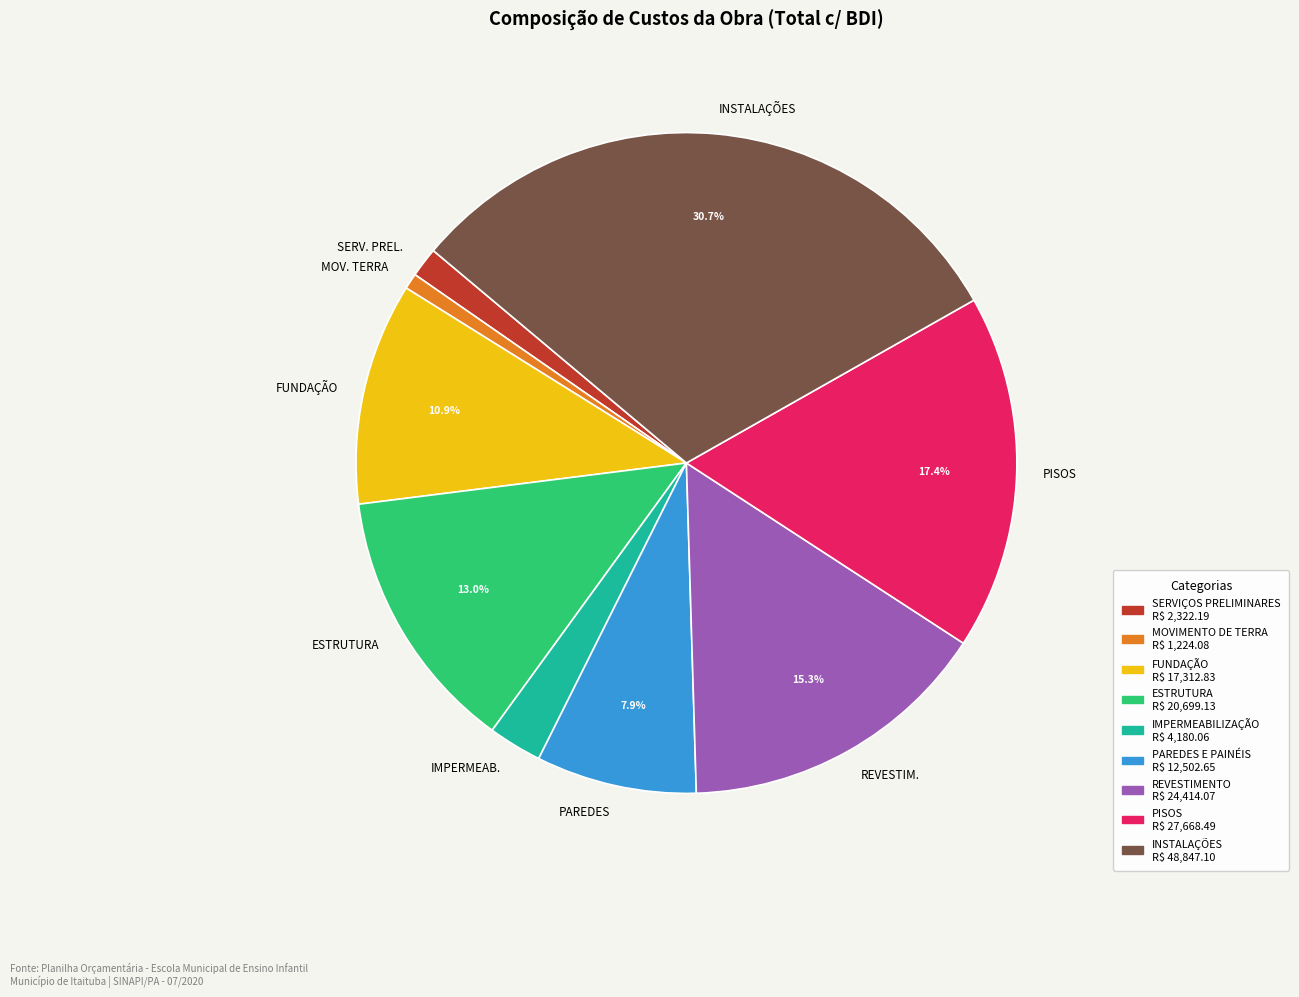

Does any single category account for the majority?

No